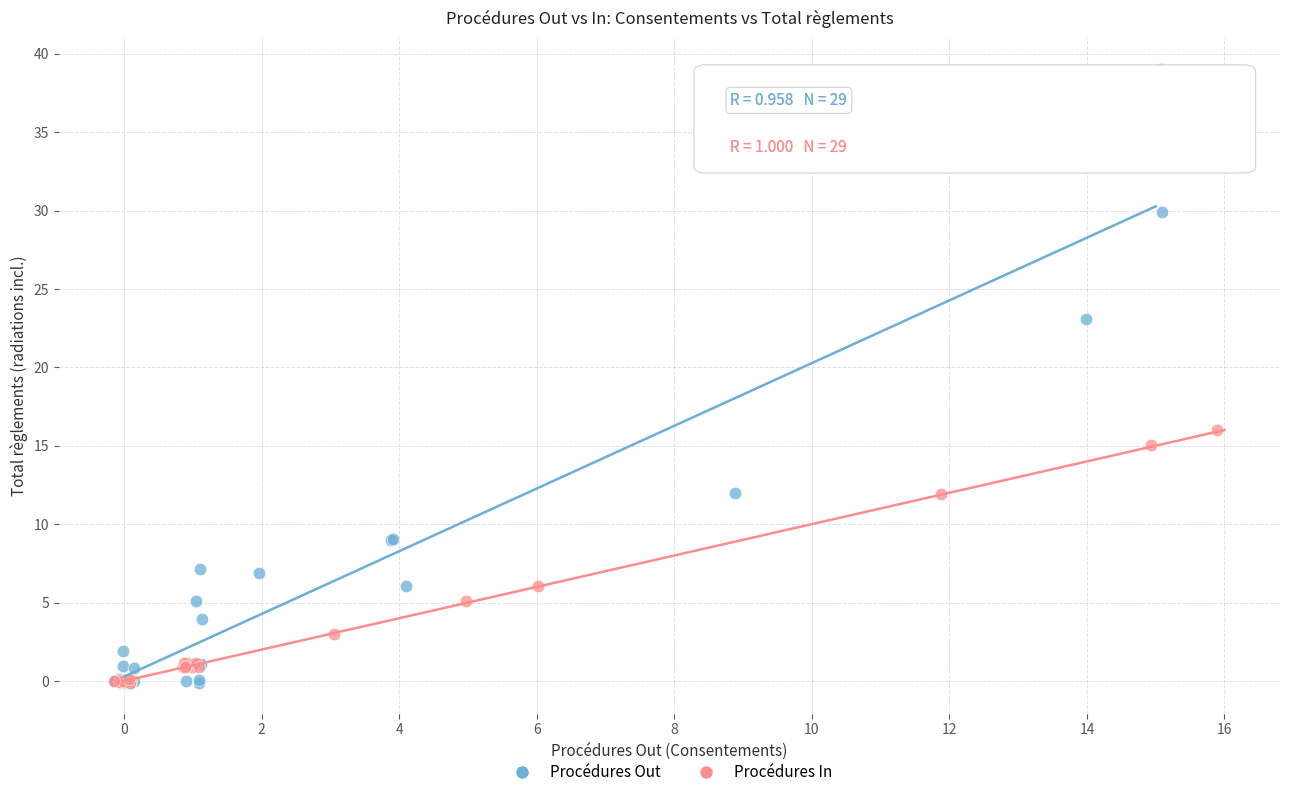

Which series contains the highest Y value?

Procédures Out